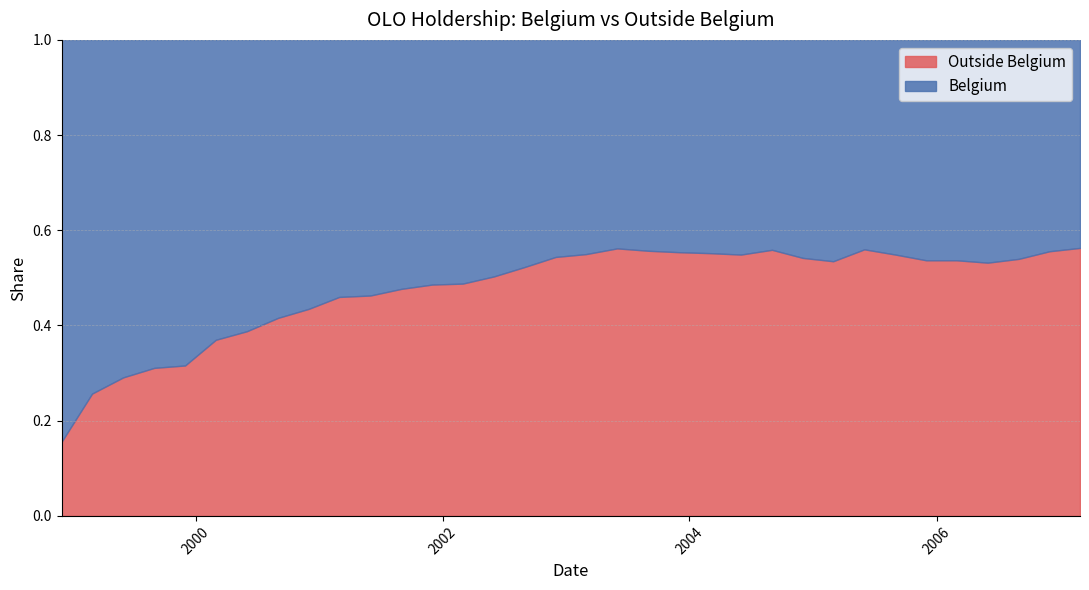

What is the label of the 7th point from the right?

2005-09-01